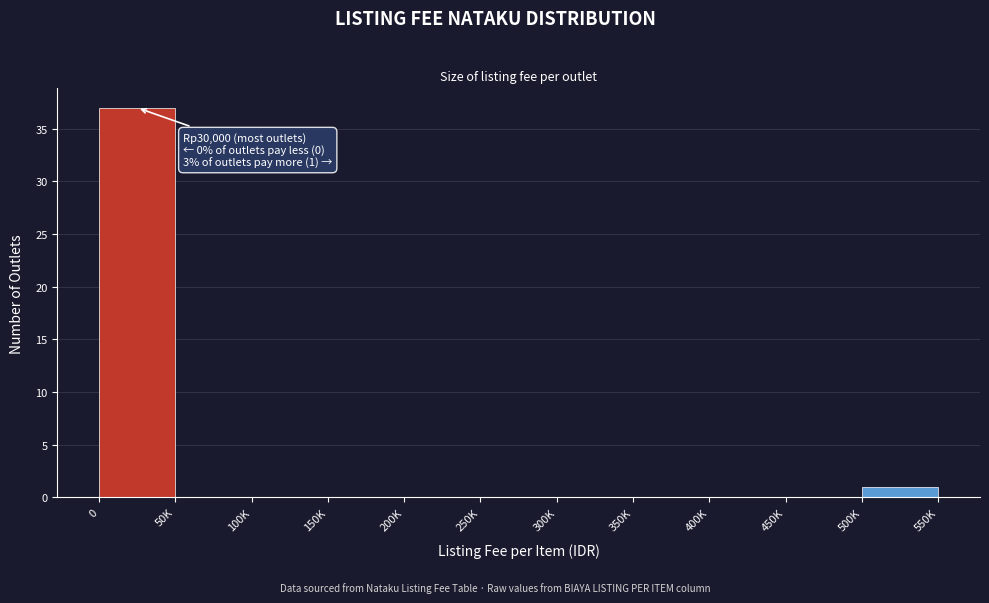

Reading right to left, transcribe all the data shown in this chart.

500K=1	450K=0	400K=0	350K=0	300K=0	250K=0	200K=0	150K=0	100K=0	50K=0	0=37